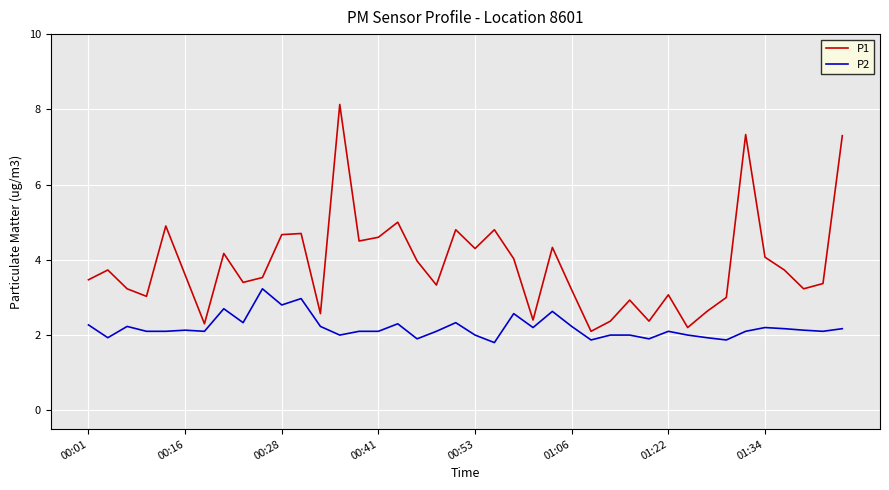

List the series in order of their peak value, highest first.

P1, P2